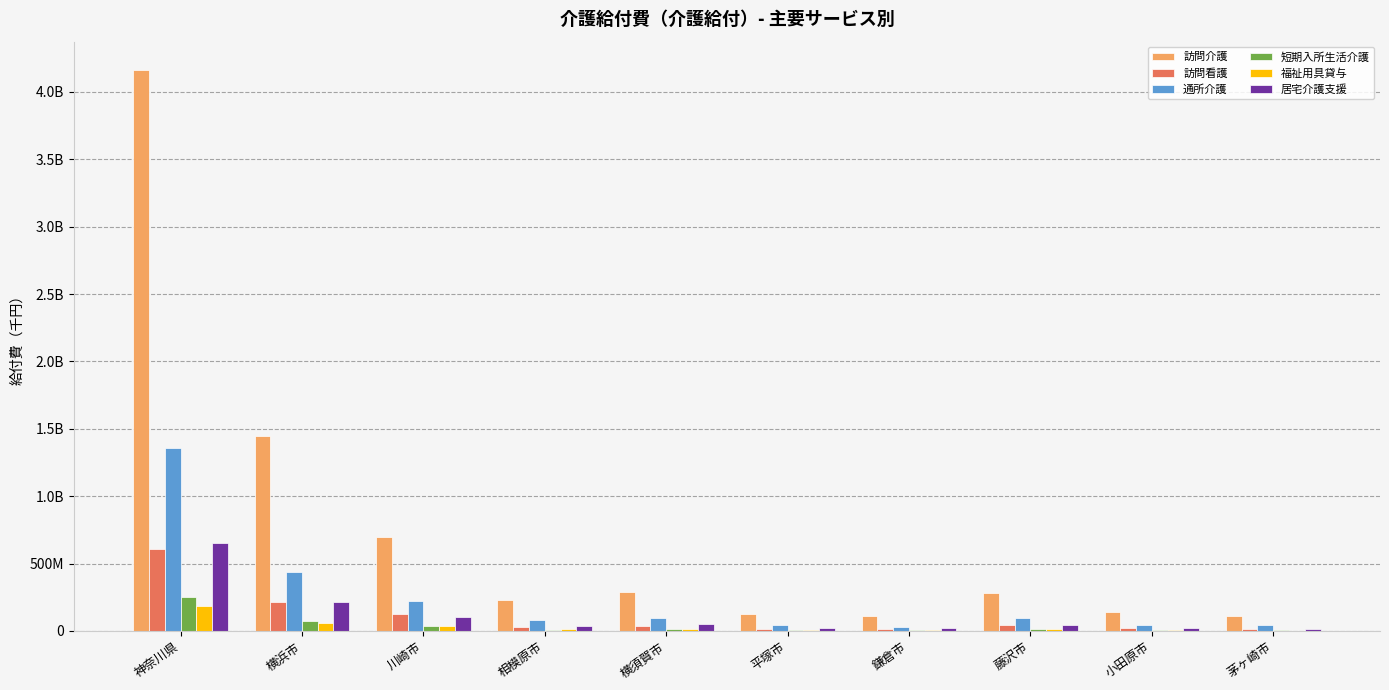

Which series has the largest total across all categories?

訪問介護